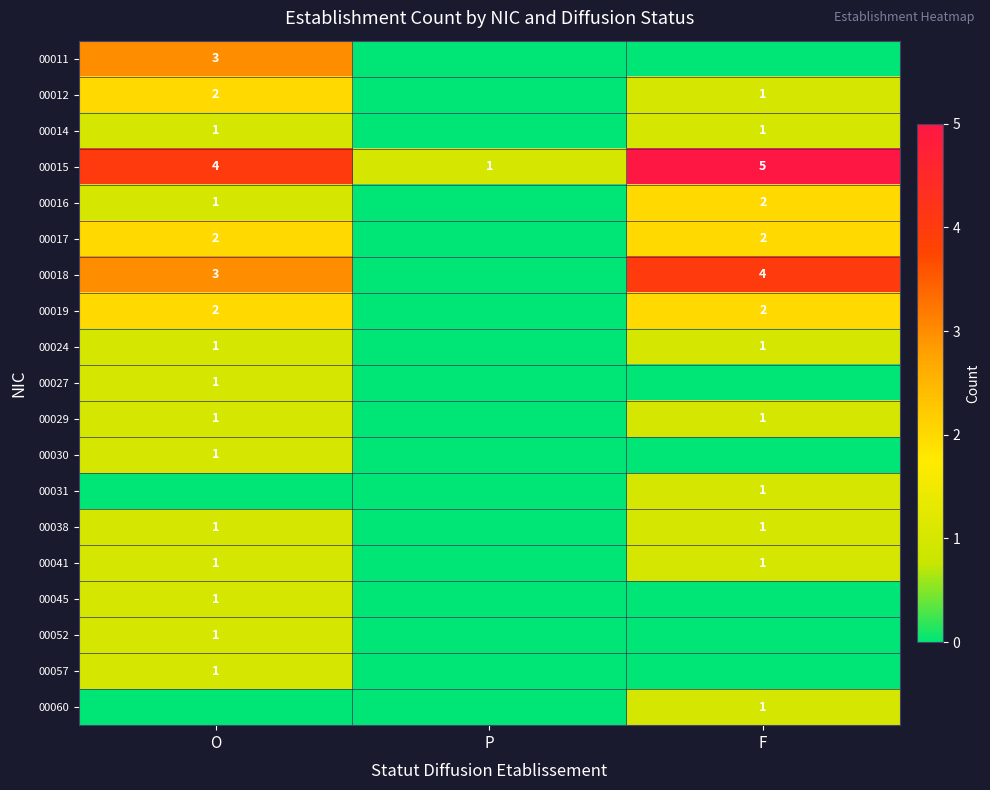

The value of 00060 at F is 1. True or false?

True